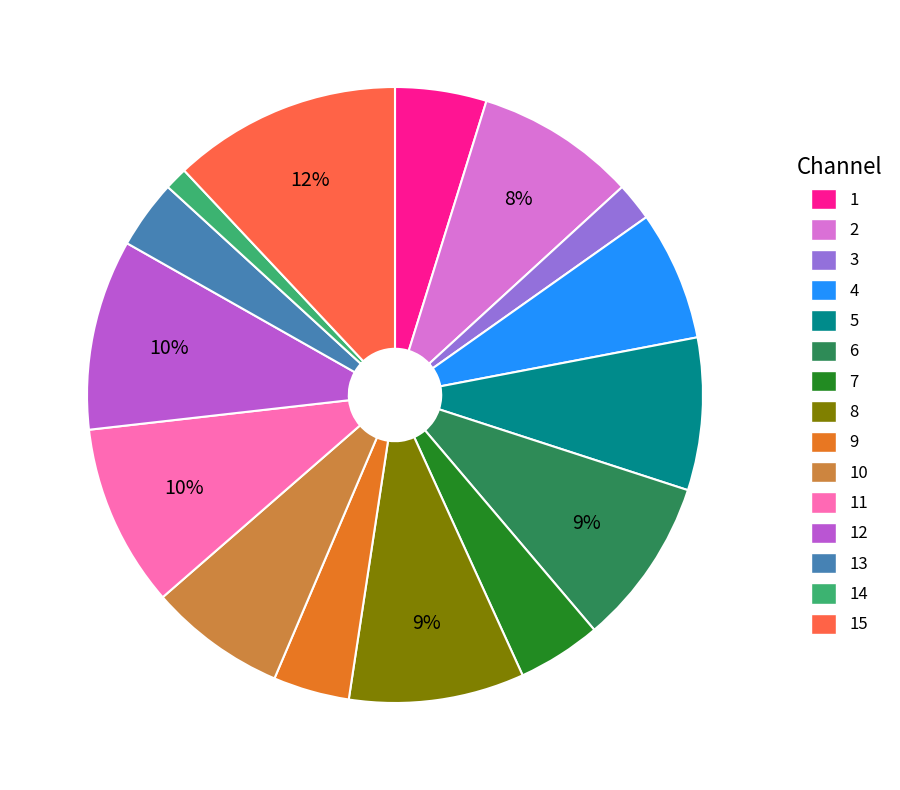

Does any single category account for the majority?

No